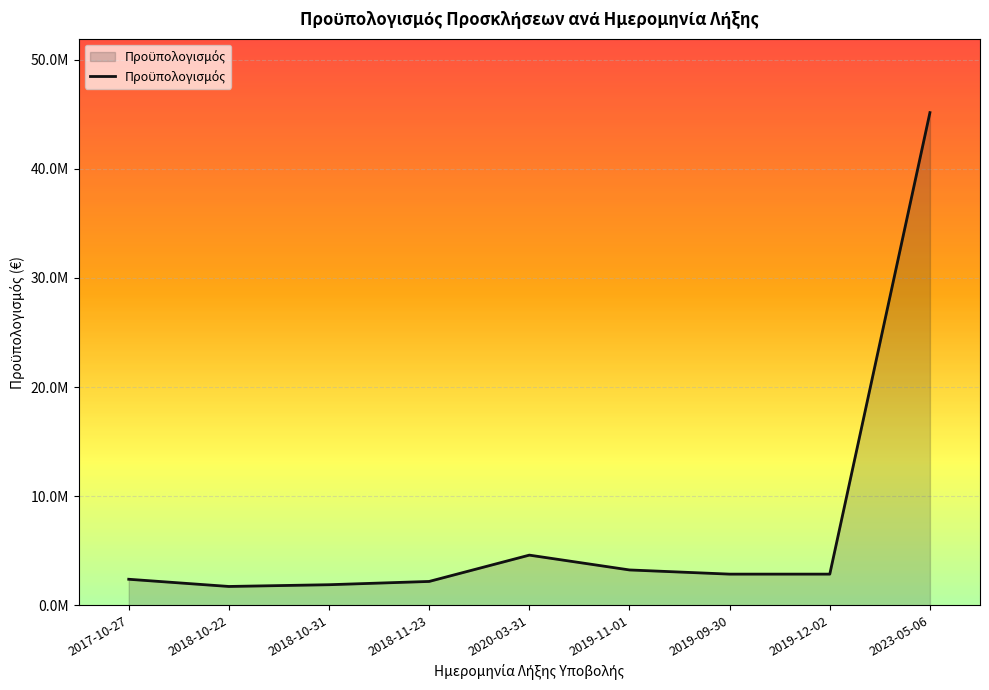

At which category does the chart reach its peak across all series?

2023-05-06